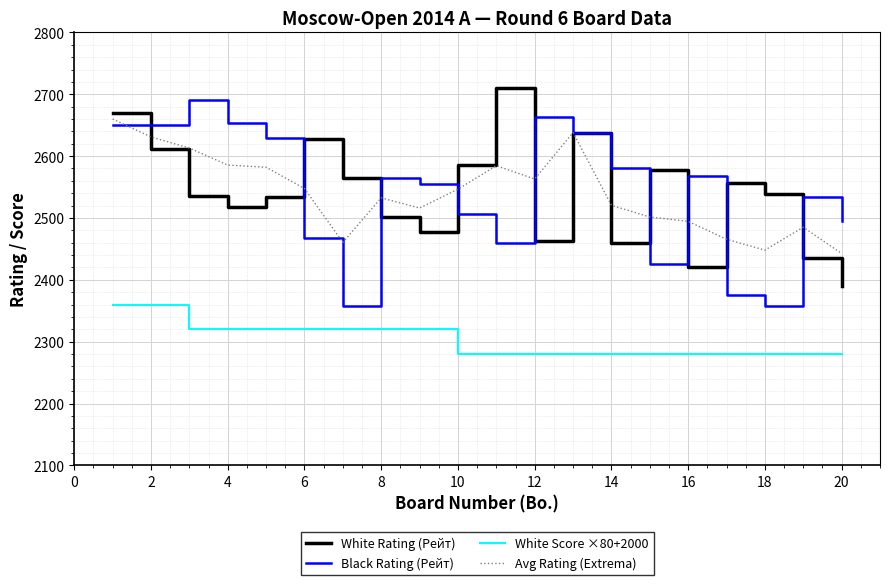

True or false: White Score ×80+2000 and Black Rating (Рейт) intersect in this chart.

False